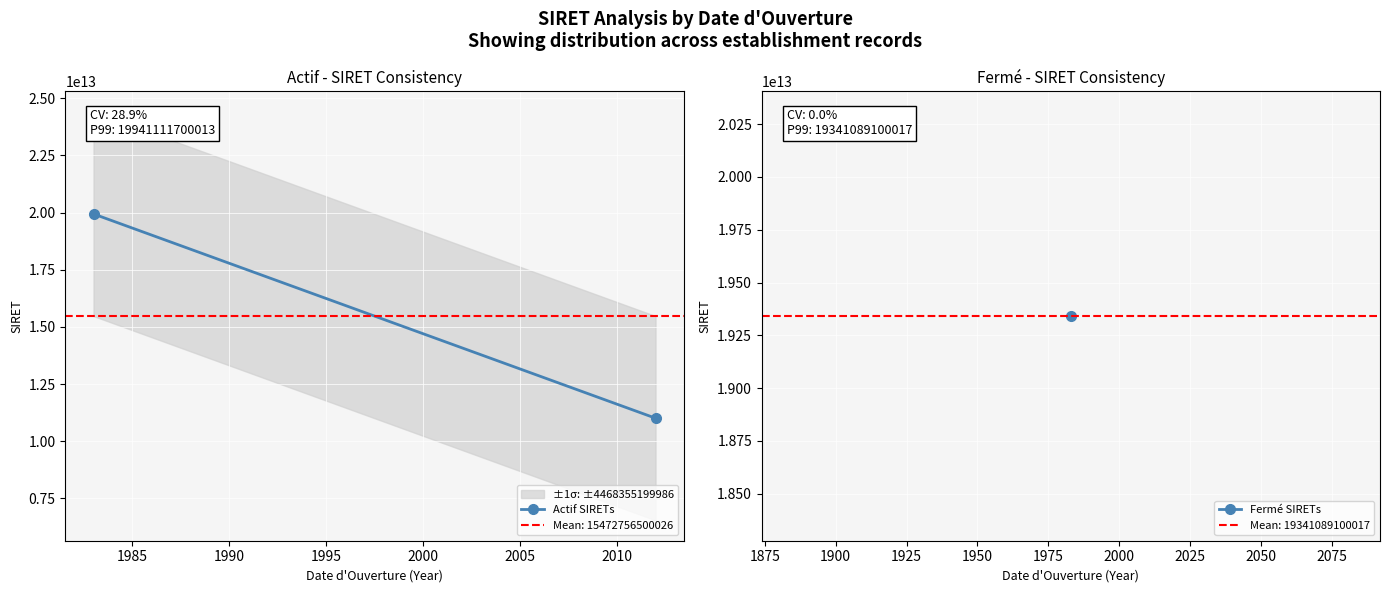

How many categories are shown in the chart?

2